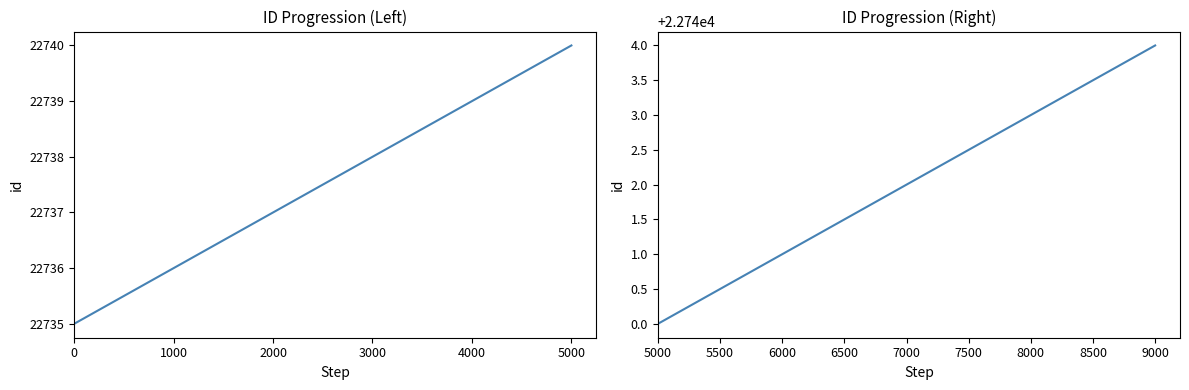

How many lines are shown in the chart?

1